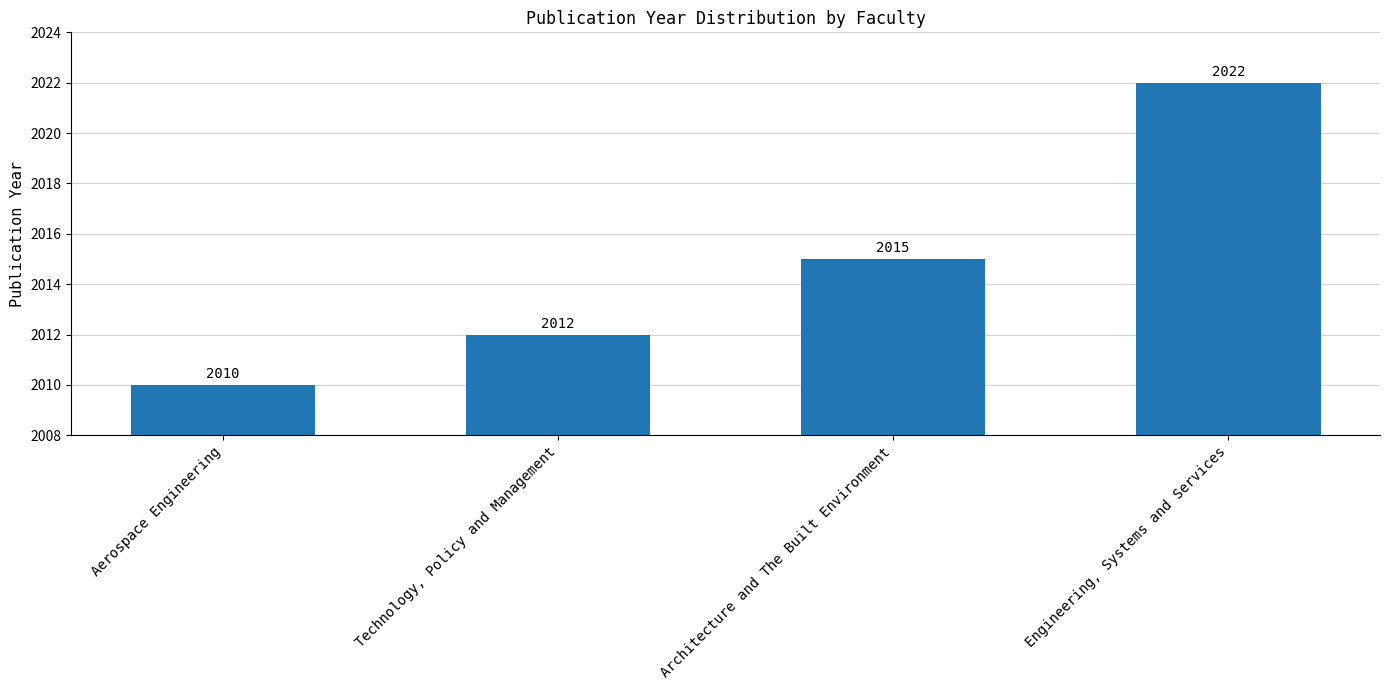

How many data points are less than 2015?

2